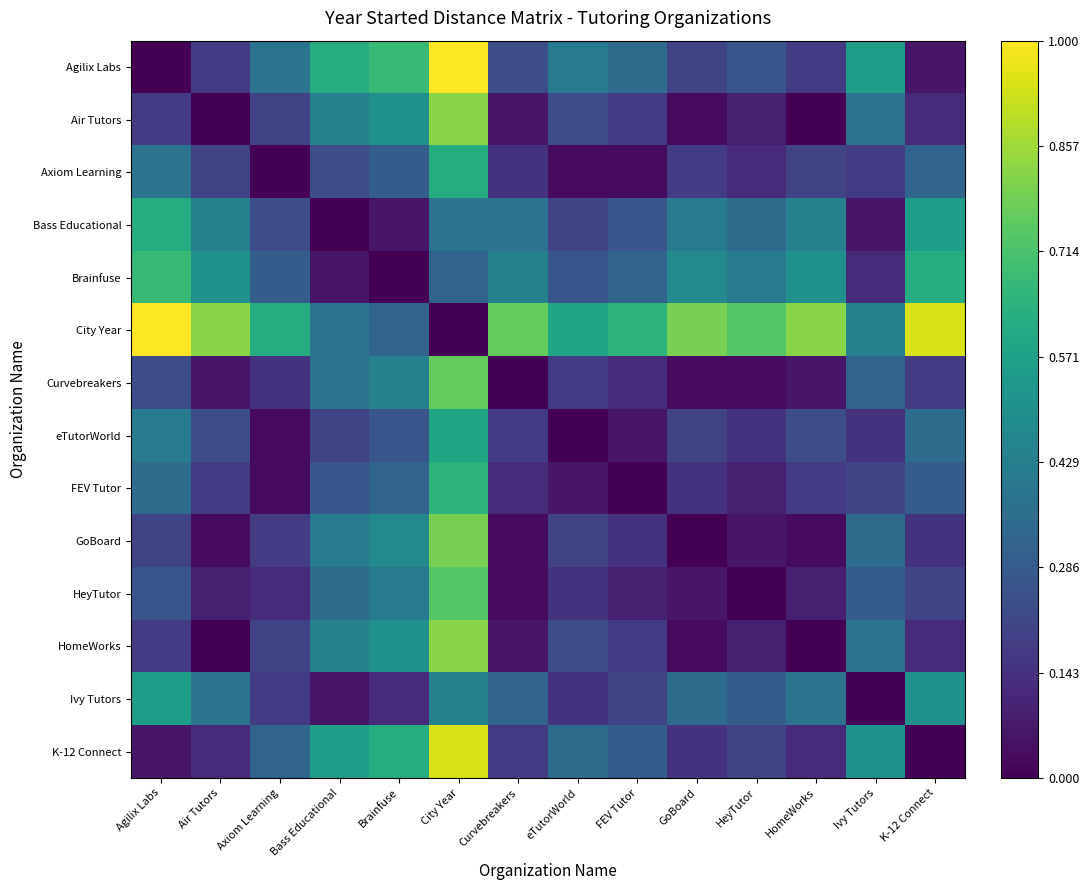

List the series in order of their peak value, lowest first.

Ivy Tutors, eTutorWorld, Axiom Learning, Bass Educational, FEV Tutor, Brainfuse, HeyTutor, Curvebreakers, GoBoard, Air Tutors, HomeWorks, K-12 Connect, Agilix Labs, City Year